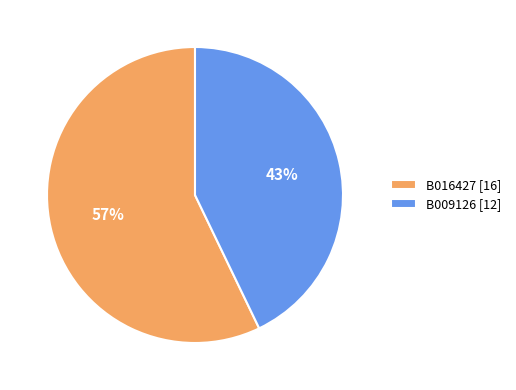

What percentage is the B009126 slice, to the nearest percent?

43%